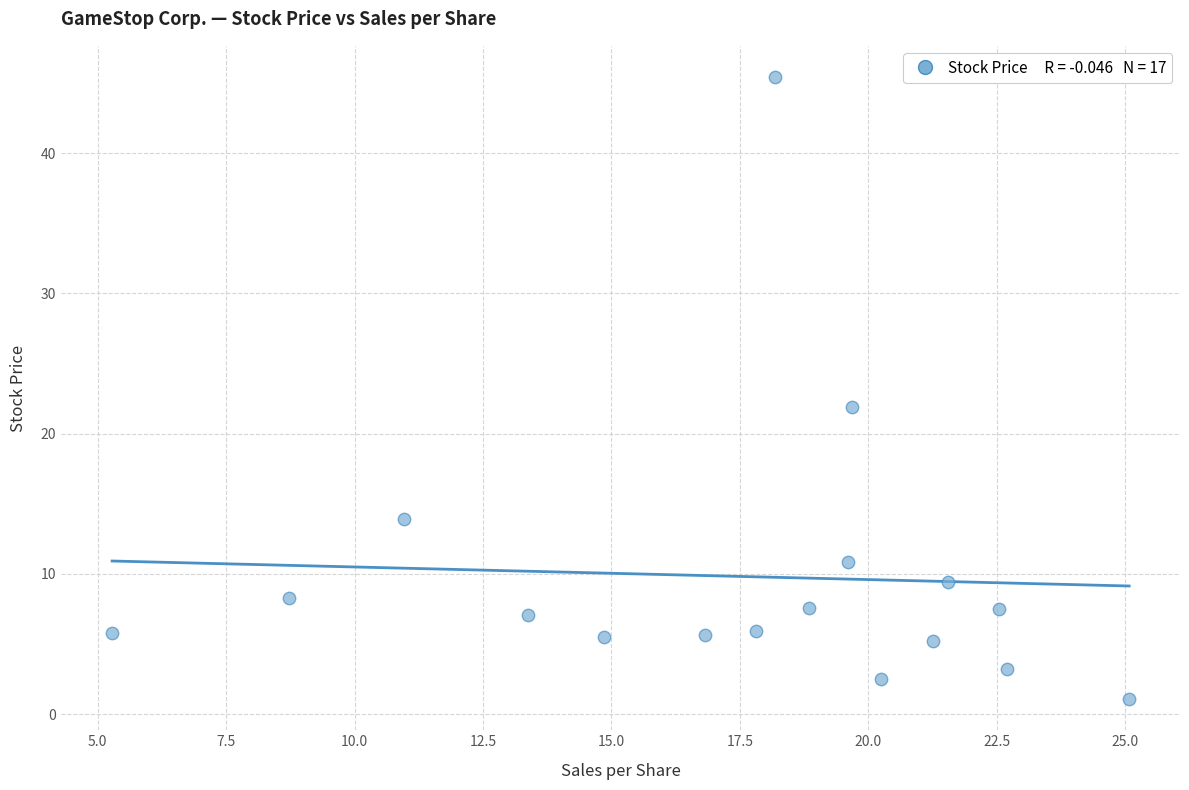

What is the range of Y values (max minus min)?

44.4